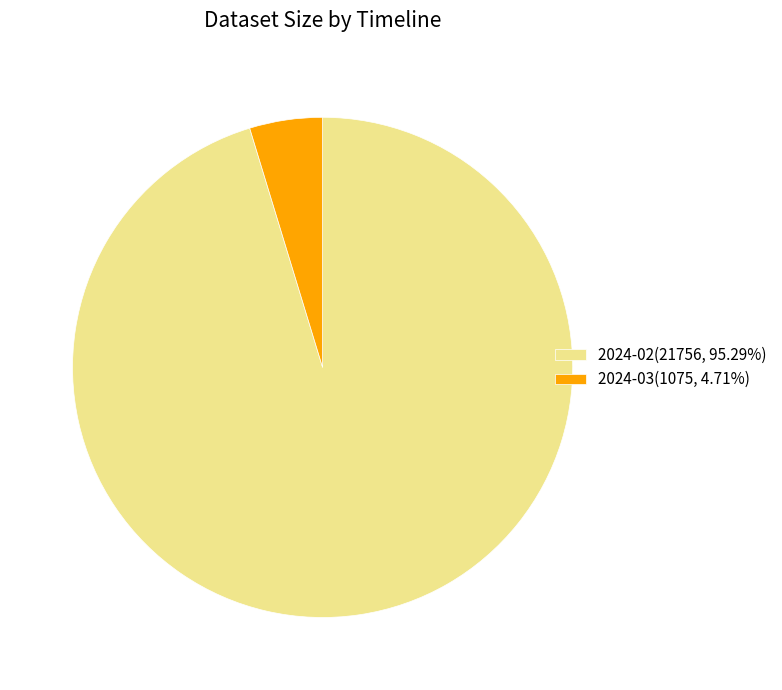

Approximately how many times larger is the value at 2024-02(21756, 95.29%) compared to 2024-03(1075, 4.71%)?

20.2